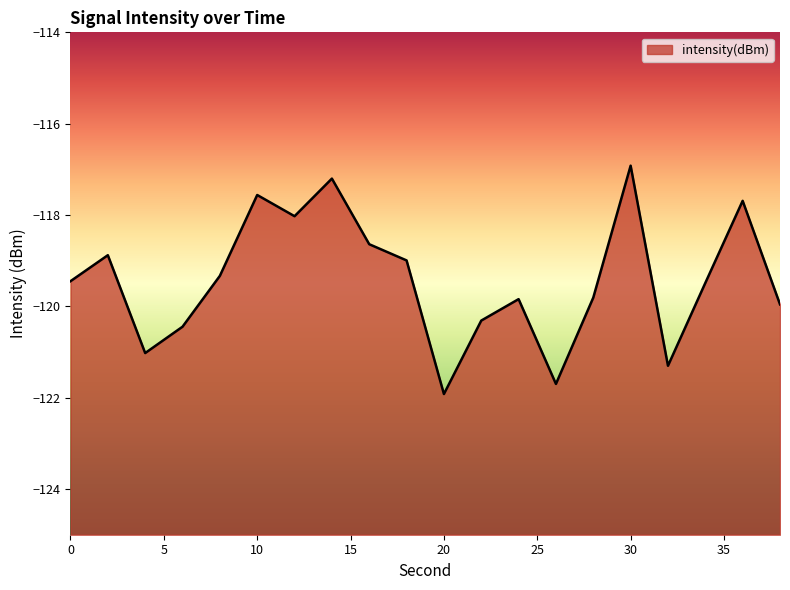

At which category does the data reach its first local peak?

2